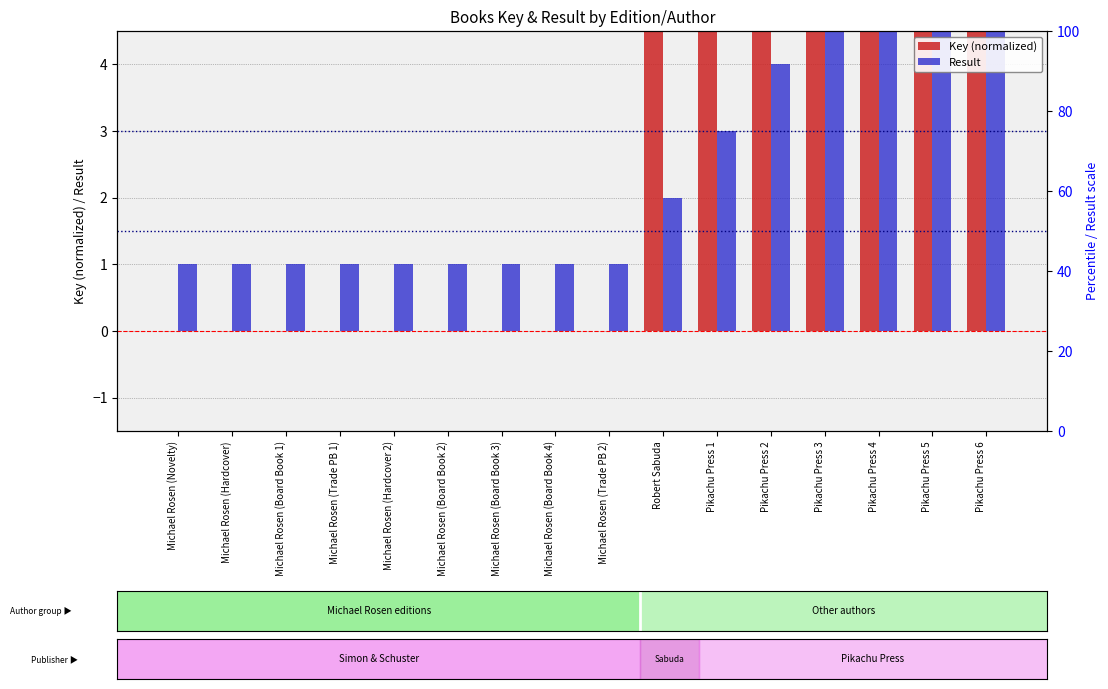

What is the sum of the Result values at Michael Rosen (Trade PB 2) and Pikachu Press 3?

6.0